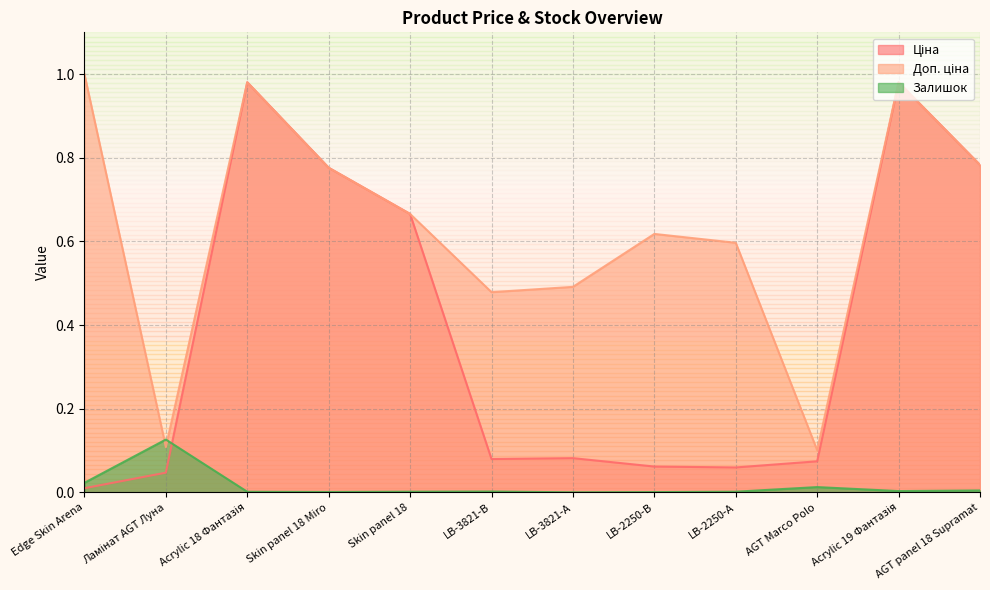

After their last crossing, which series has the higher values: Доп. ціна or Залишок?

Доп. ціна